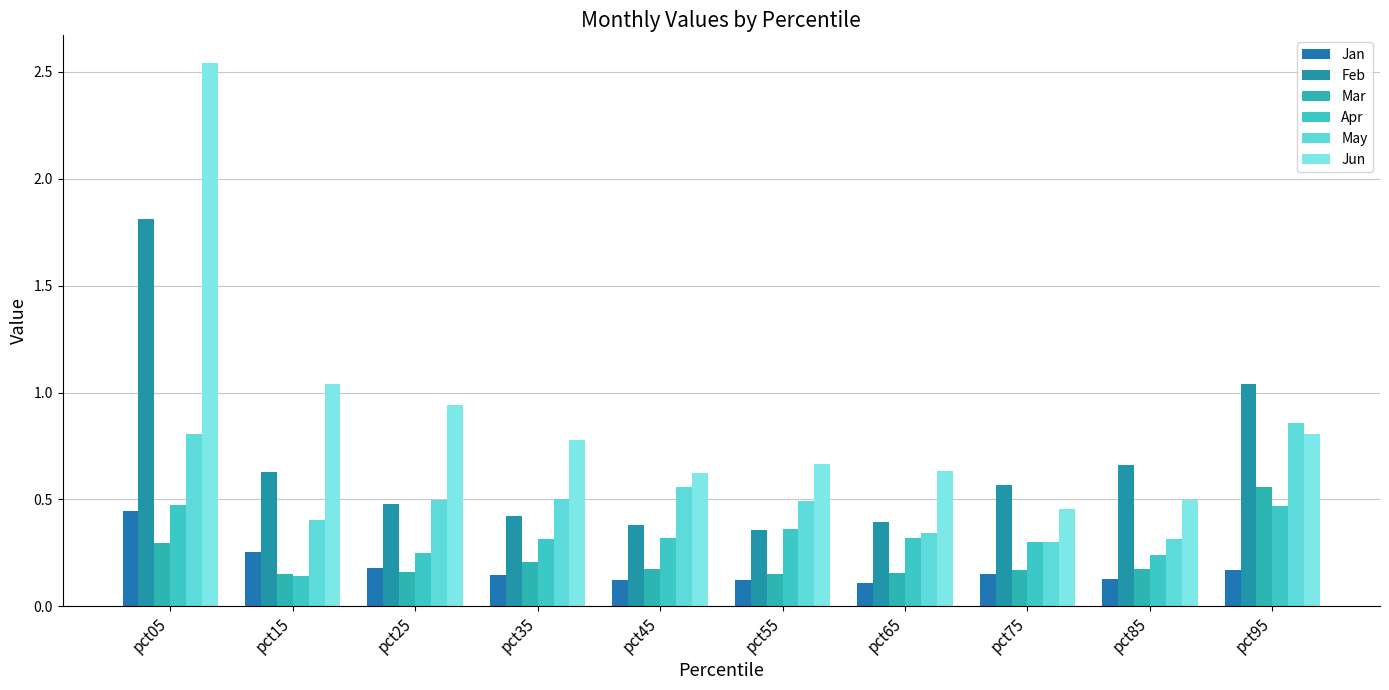

What is the value of the Apr bar at the 3rd from the left?

0.2